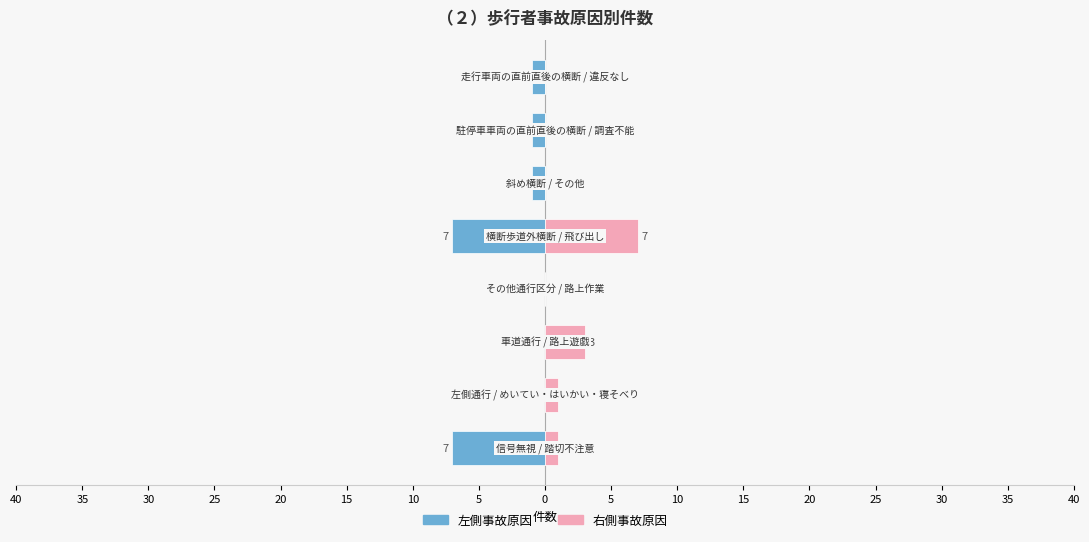

The value of 事故原因(右) at 30 is 3. True or false?

True